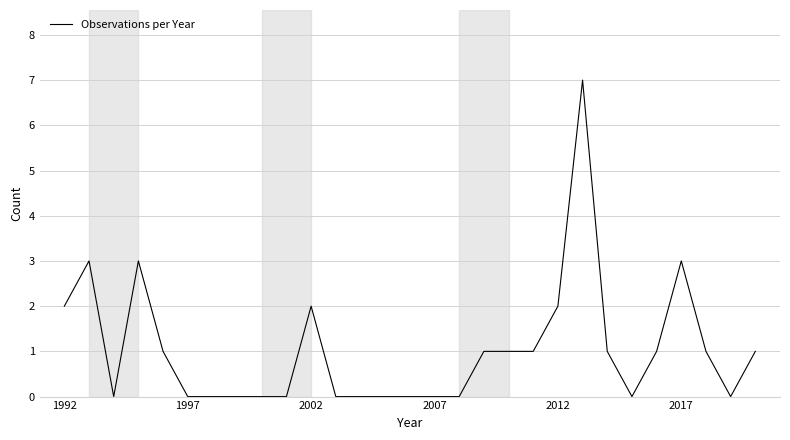

What is the difference between the maximum and minimum values?

7